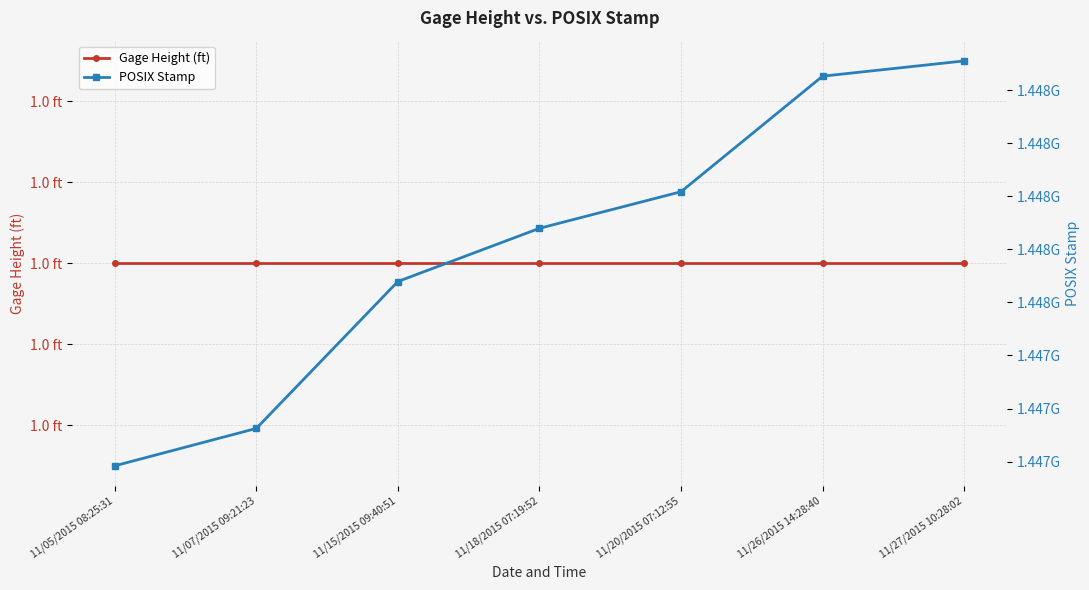

Reading right to left, transcribe all the data shown in this chart.

Gage Height (ft): 11/27/2015 10:28:02=1	11/26/2015 14:28:40=1	11/20/2015 07:12:55=1	11/18/2015 07:19:52=1	11/15/2015 09:40:51=1	11/07/2015 09:21:23=1	11/05/2015 08:25:31=1
POSIX Stamp: 11/27/2015 10:28:02=1448638082	11/26/2015 14:28:40=1448566120	11/20/2015 07:12:55=1448021575	11/18/2015 07:19:52=1447849192	11/15/2015 09:40:51=1447598451	11/07/2015 09:21:23=1446906083	11/05/2015 08:25:31=1446729931